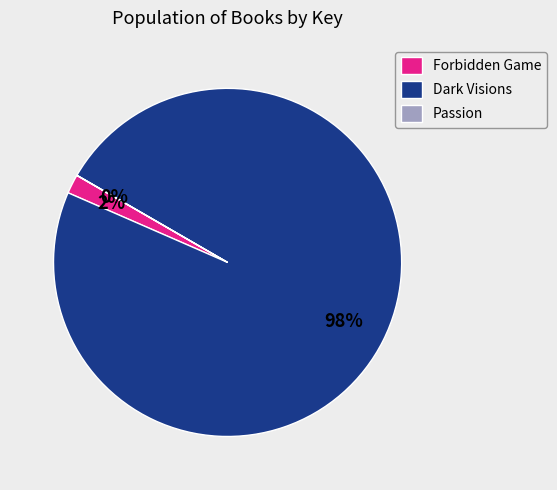

What is the majority slice?

Dark Visions